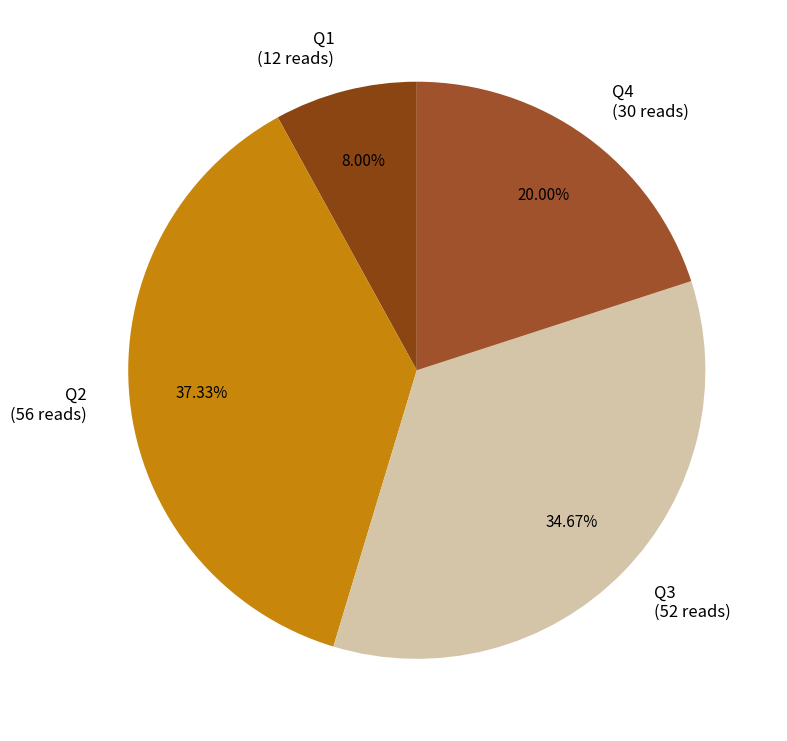

To the nearest percent, what portion does Q2 represent?

37%